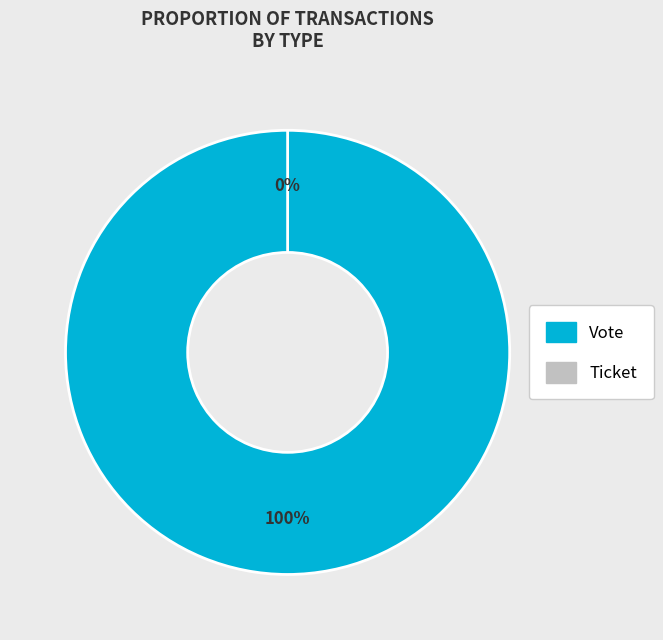

To the nearest percent, what is the average slice percentage?

50%